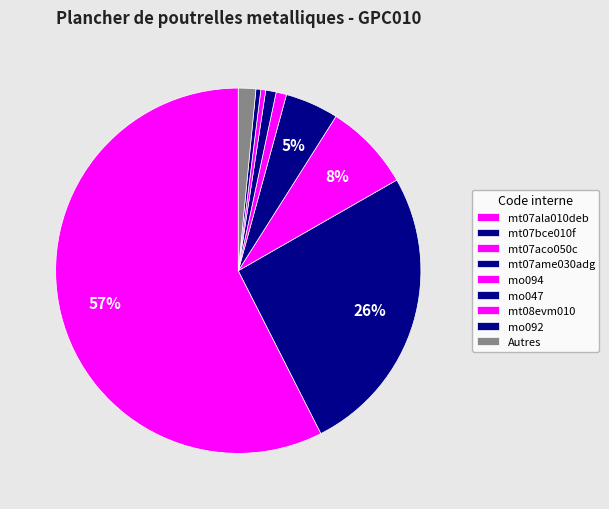

How many segments does this pie chart have?

9